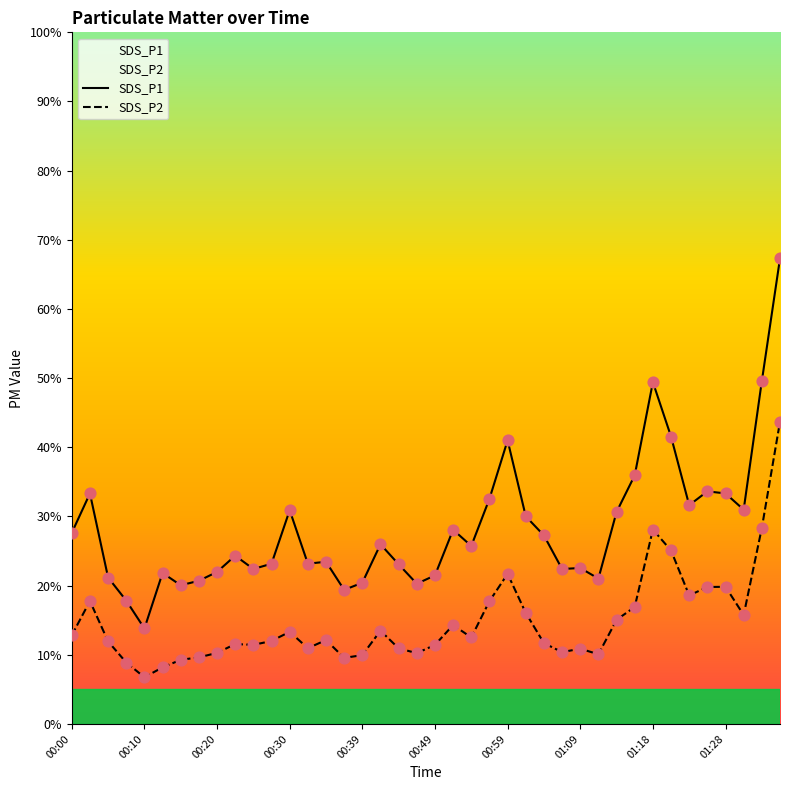

What is the total value across all series at 00:37?

28.9